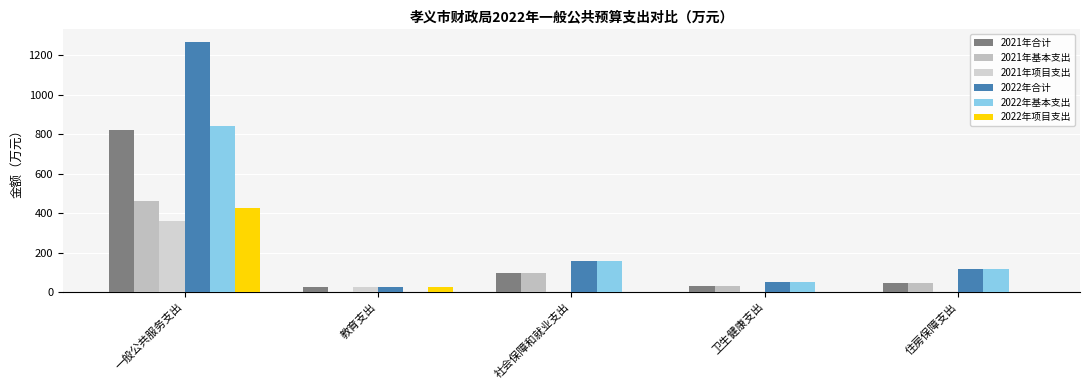

The value of 2022年基本支出 at 卫生健康支出 is 22.4. True or false?

False